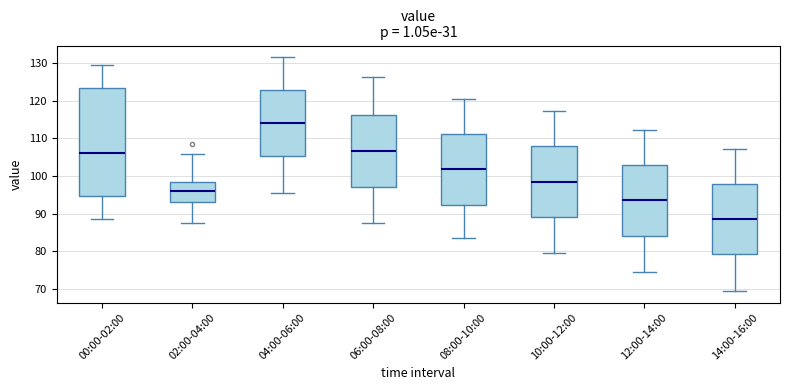

Reading left to right, read every box against the y-axis: the position of its median line, the range the box covers, and the ends of its whiskers. The values are not printed on the chart, so give them approximately, as read against the axis.

00:00-02:00: median 106, box 95 to 123, whiskers 89 to 130
02:00-04:00: median 96, box 93 to 98, whiskers 88 to 106
04:00-06:00: median 114, box 105 to 123, whiskers 96 to 132
06:00-08:00: median 107, box 97 to 116, whiskers 88 to 126
08:00-10:00: median 102, box 92 to 111, whiskers 84 to 121
10:00-12:00: median 99, box 89 to 108, whiskers 79 to 117
12:00-14:00: median 94, box 84 to 103, whiskers 74 to 112
14:00-16:00: median 89, box 79 to 98, whiskers 69 to 107